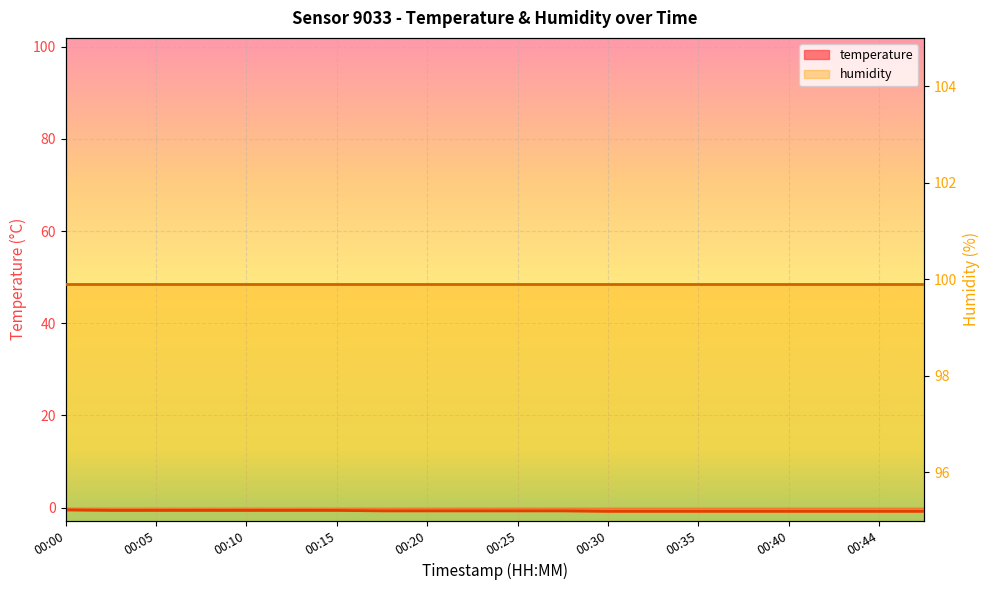

What is the difference between the values at 00:40 and 00:00?

0.3